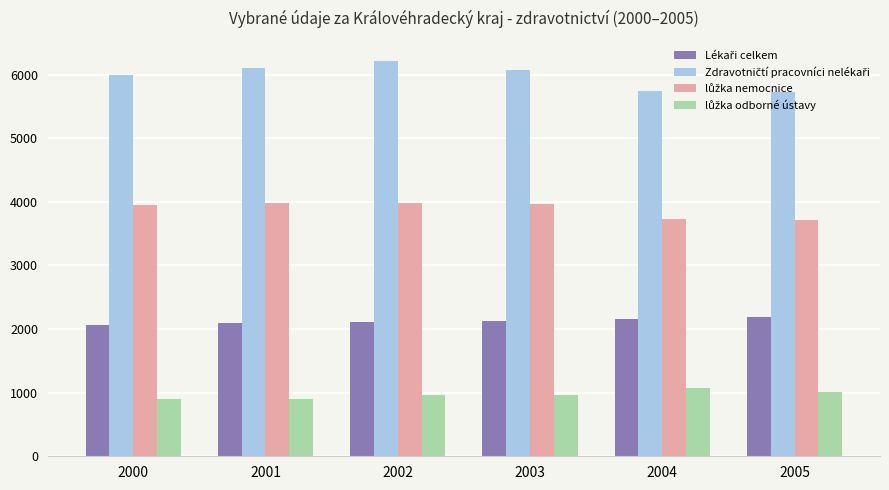

What is the spread (max minus min) of values at 2003?

5110.7